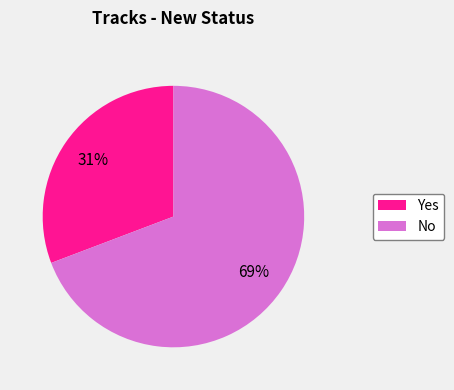

Do No and Yes together represent more than half of the pie?

Yes